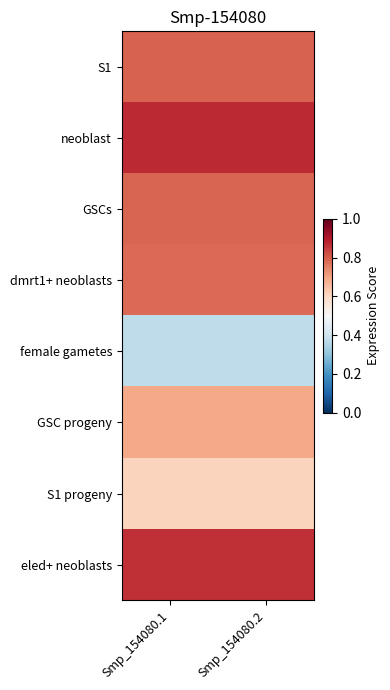

Which label corresponds to the largest value in the chart?

Smp_154080.1